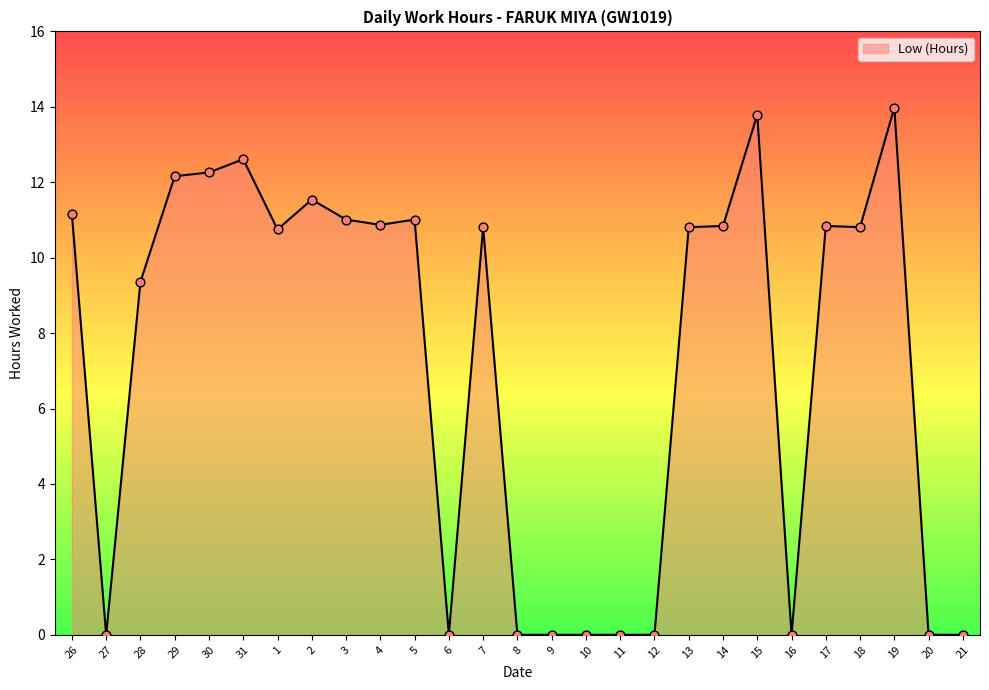

What is the change in value from 4 to 18?

-0.1